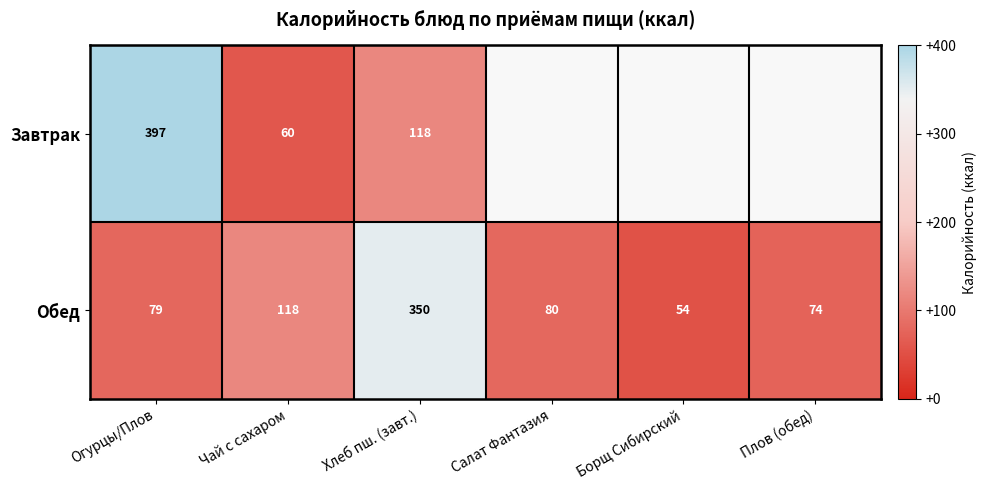

Rank the series at Огурцы/Плов from lowest to highest value.

Обед, Завтрак